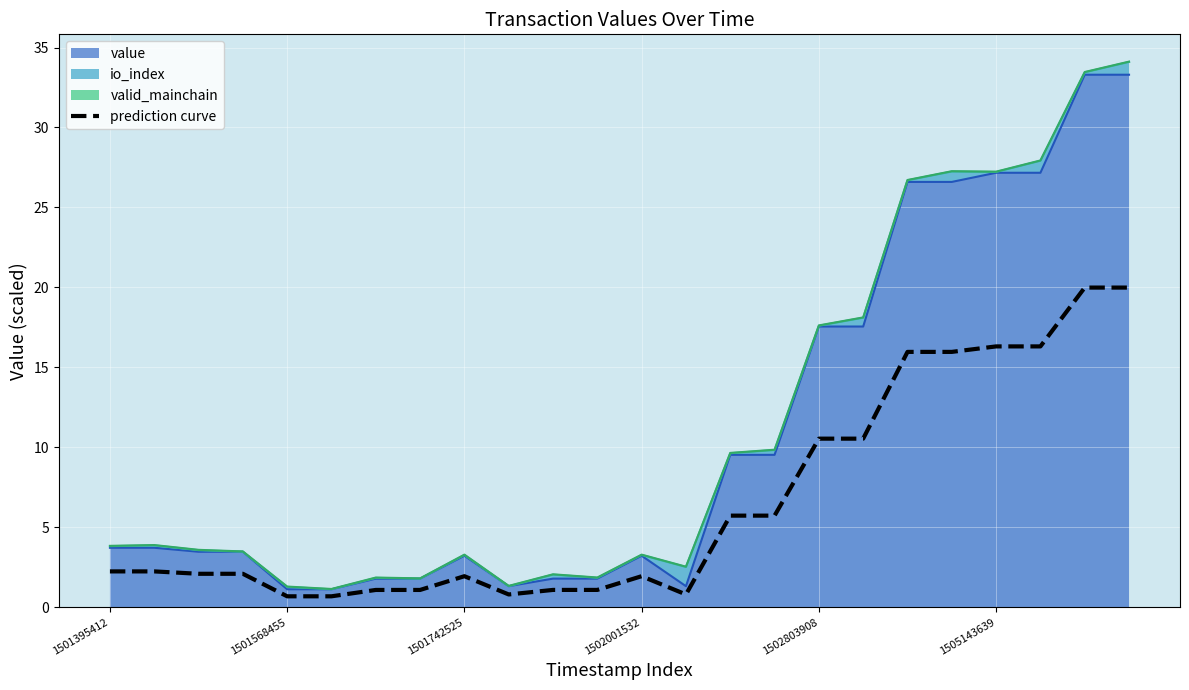

Is it true that the value at 22 is 35.6?

False